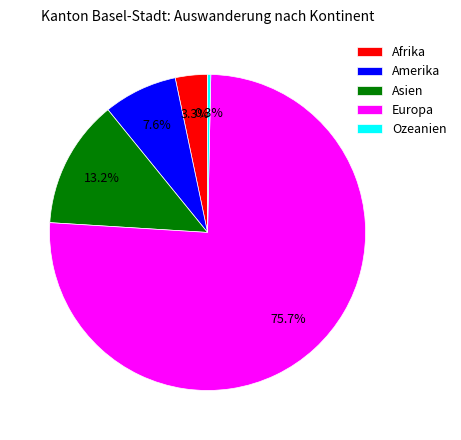

How many segments does this pie chart have?

5